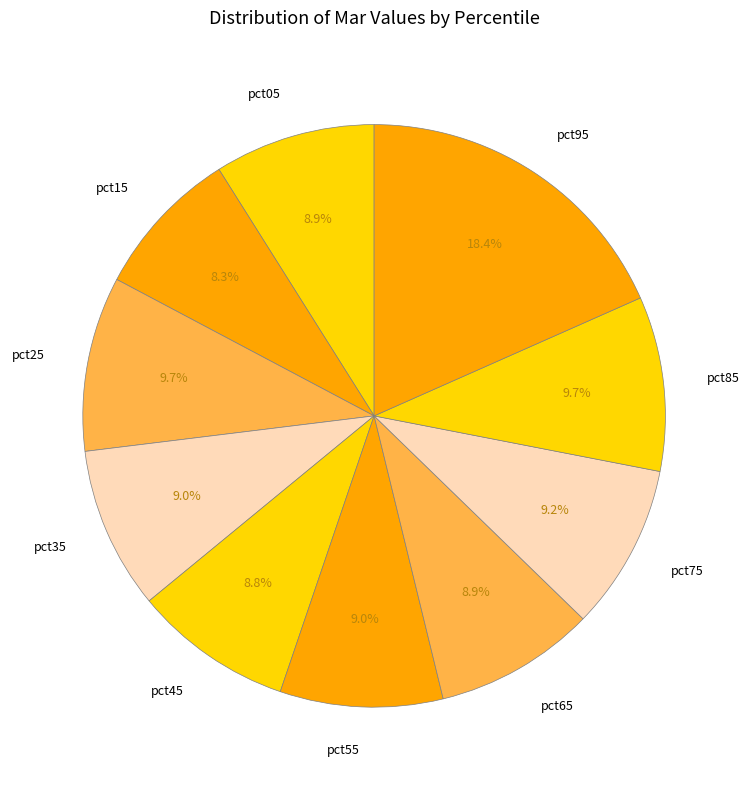

To the nearest percent, what is the combined percentage of pct85 and pct15?

18%